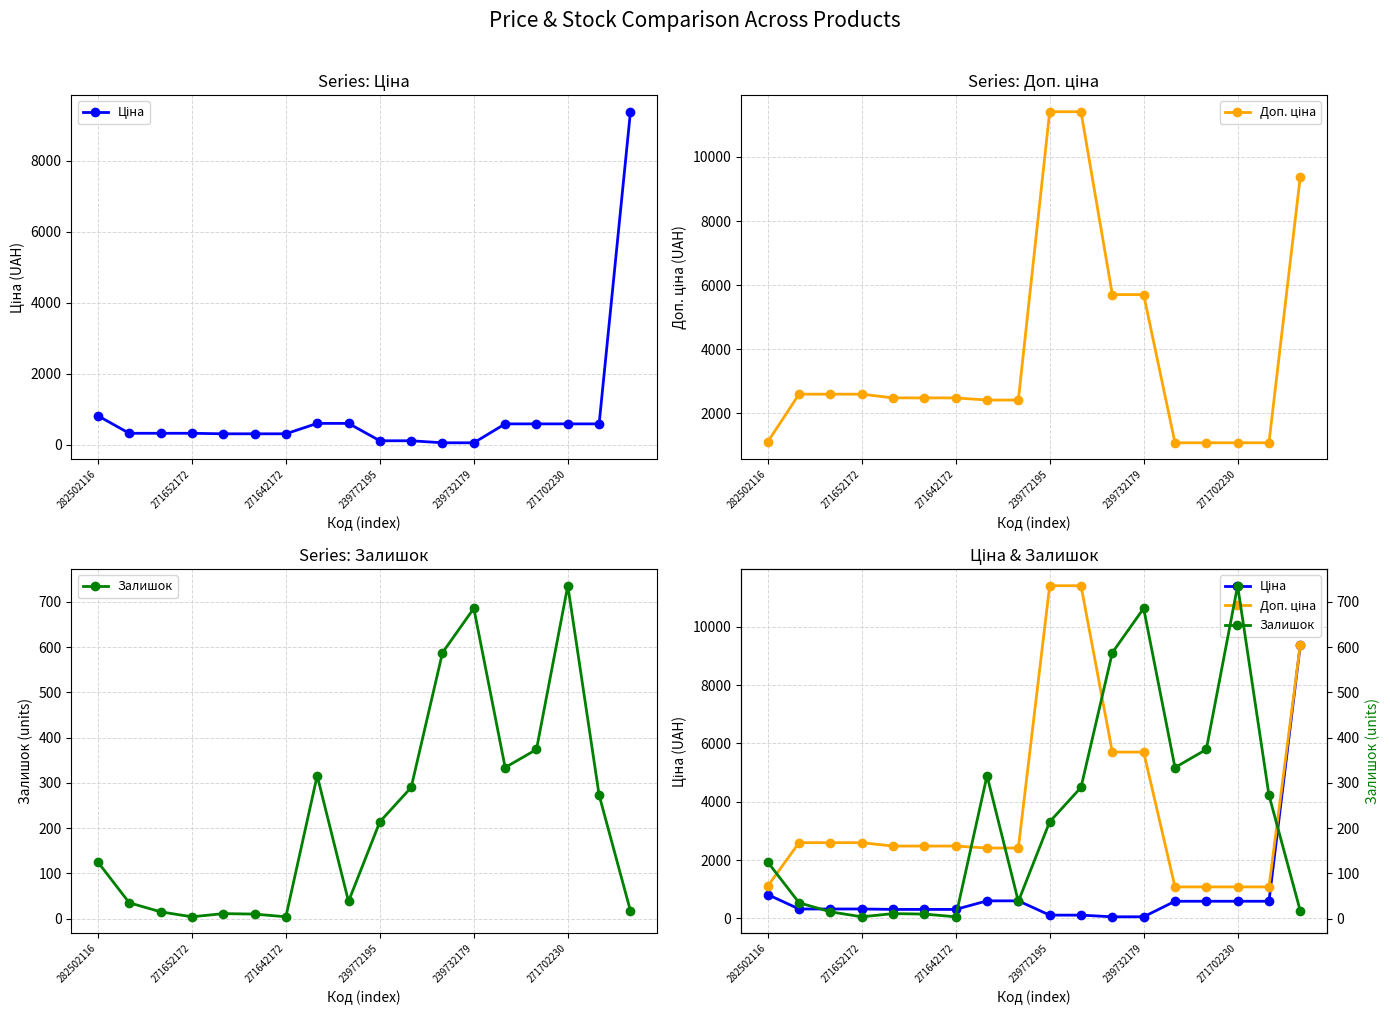

The Ціна series shows 57.0 at 239732179. True or false?

True